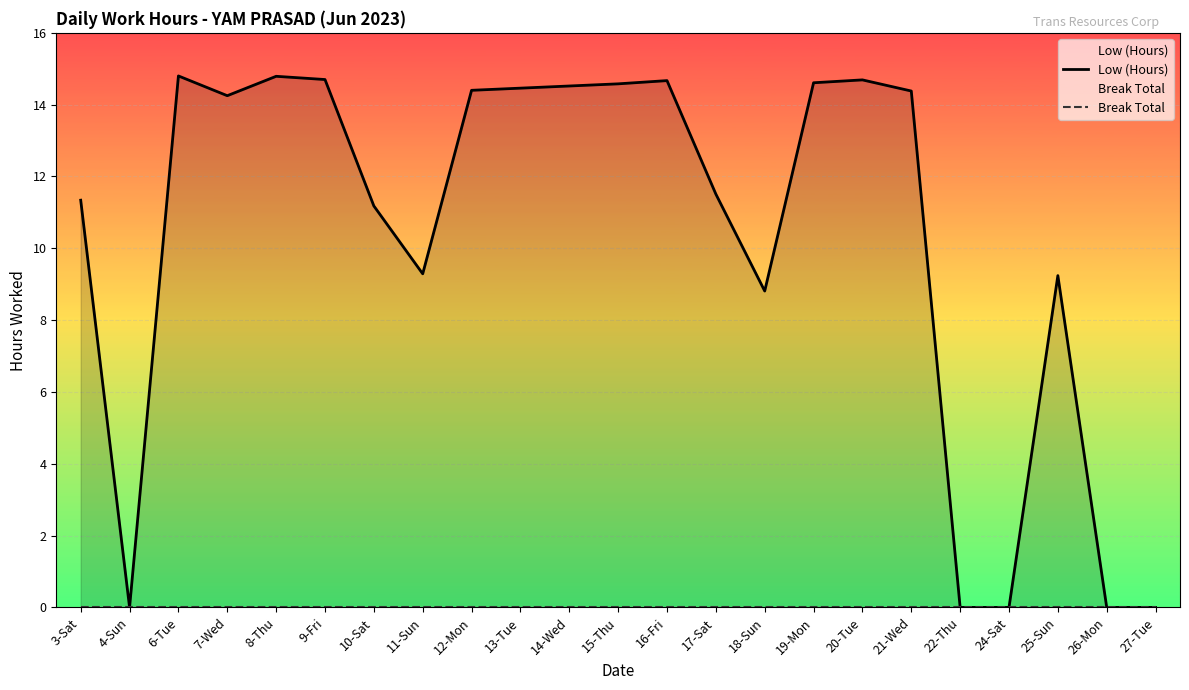

The value of Break Total at 19-Mon is 0.0. True or false?

True